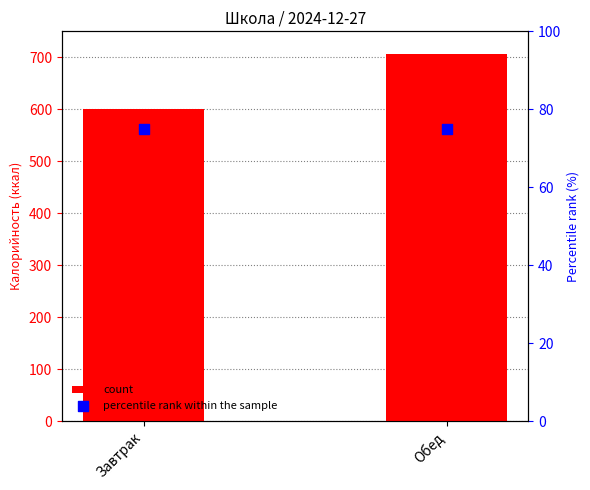

At how many categories does at least one series exceed 475?

2